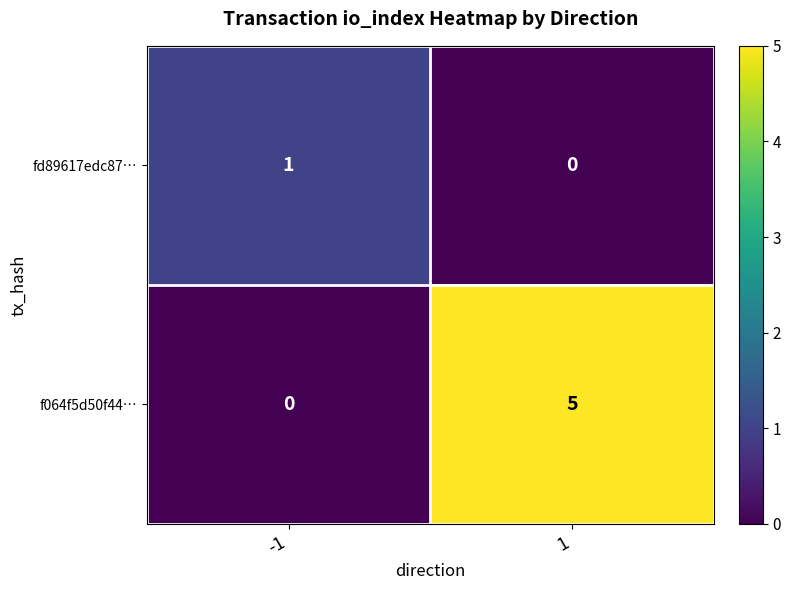

How many series are shown in this chart?

2